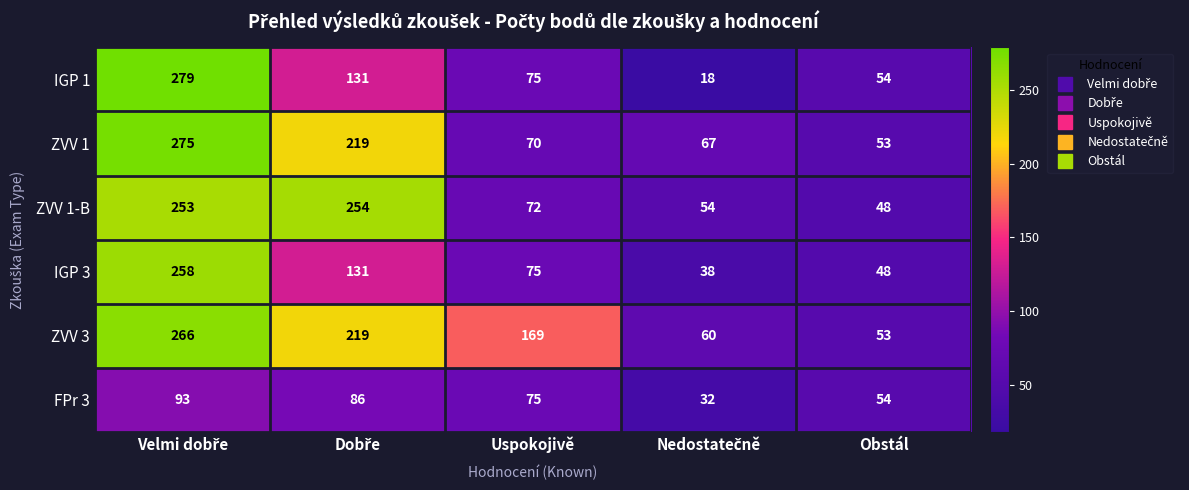

How many data points does each series have?

5